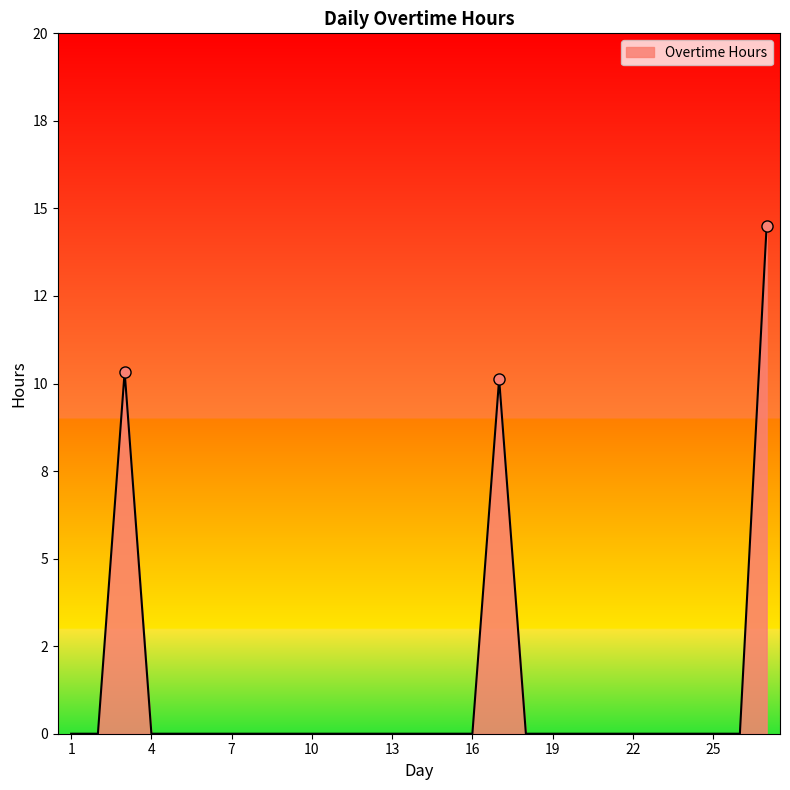

Does the chart display data point markers on the line(s)?

No